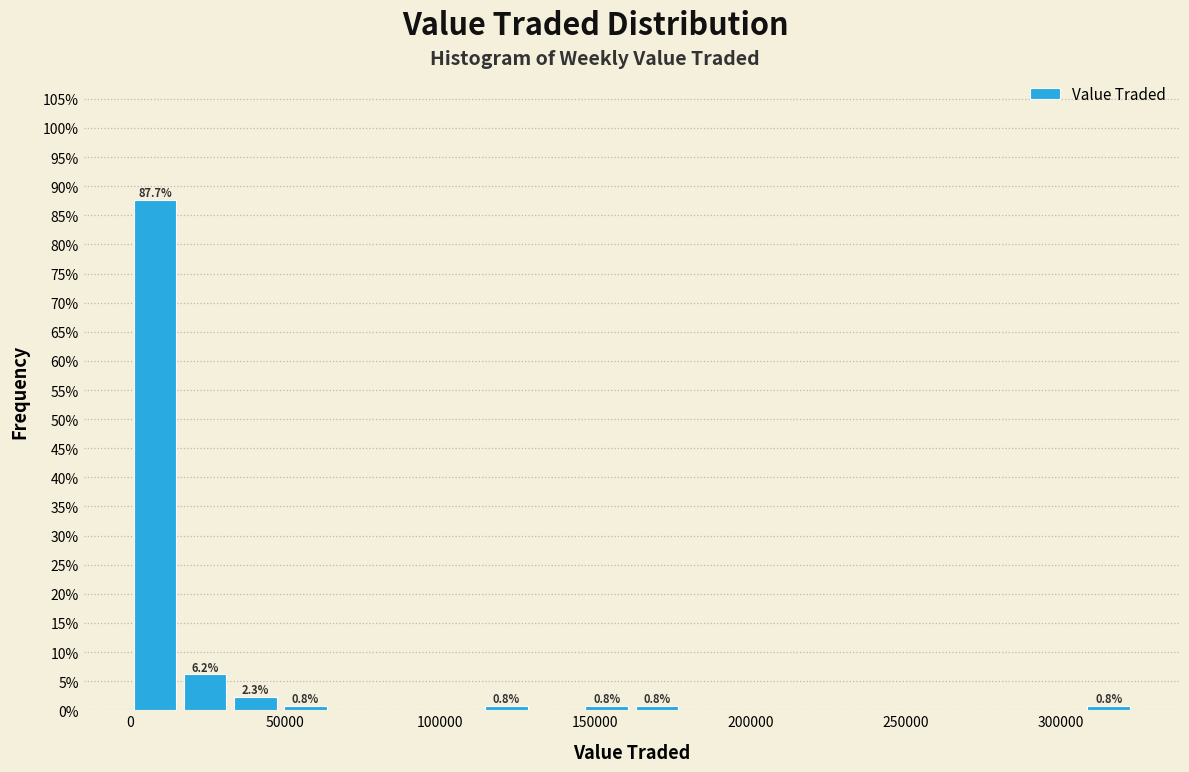

Around what value on the x-axis is the tallest bar? Give the approximate position of its centre, as read against the axis.

10000